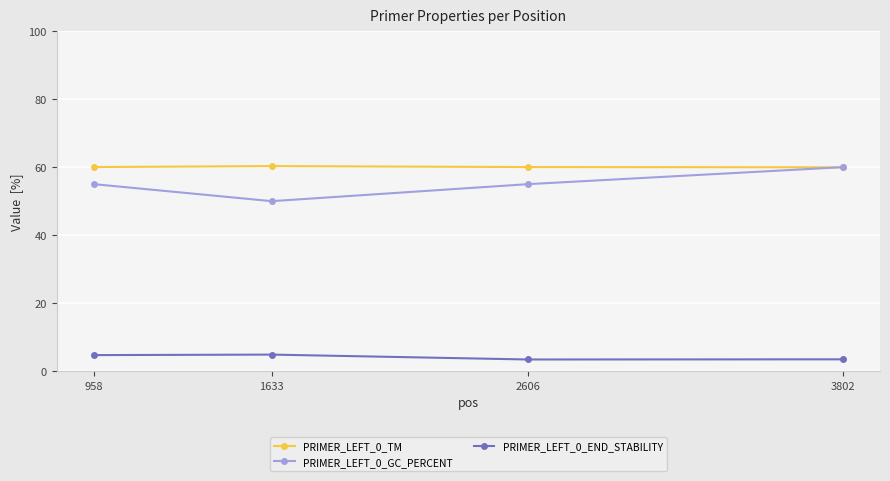

Does the chart display data point markers on the line(s)?

Yes